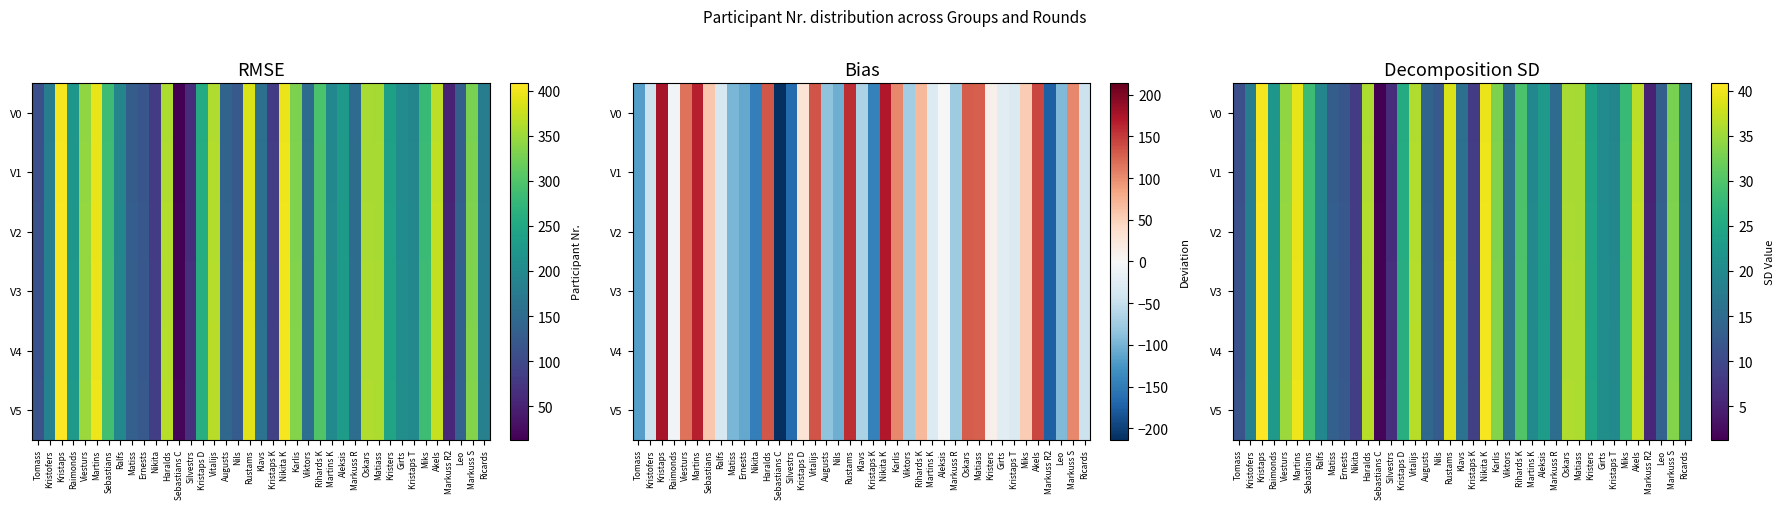

Rank the series by their maximum value, from lowest to highest.

V0, V1, V2, V3, V4, V5